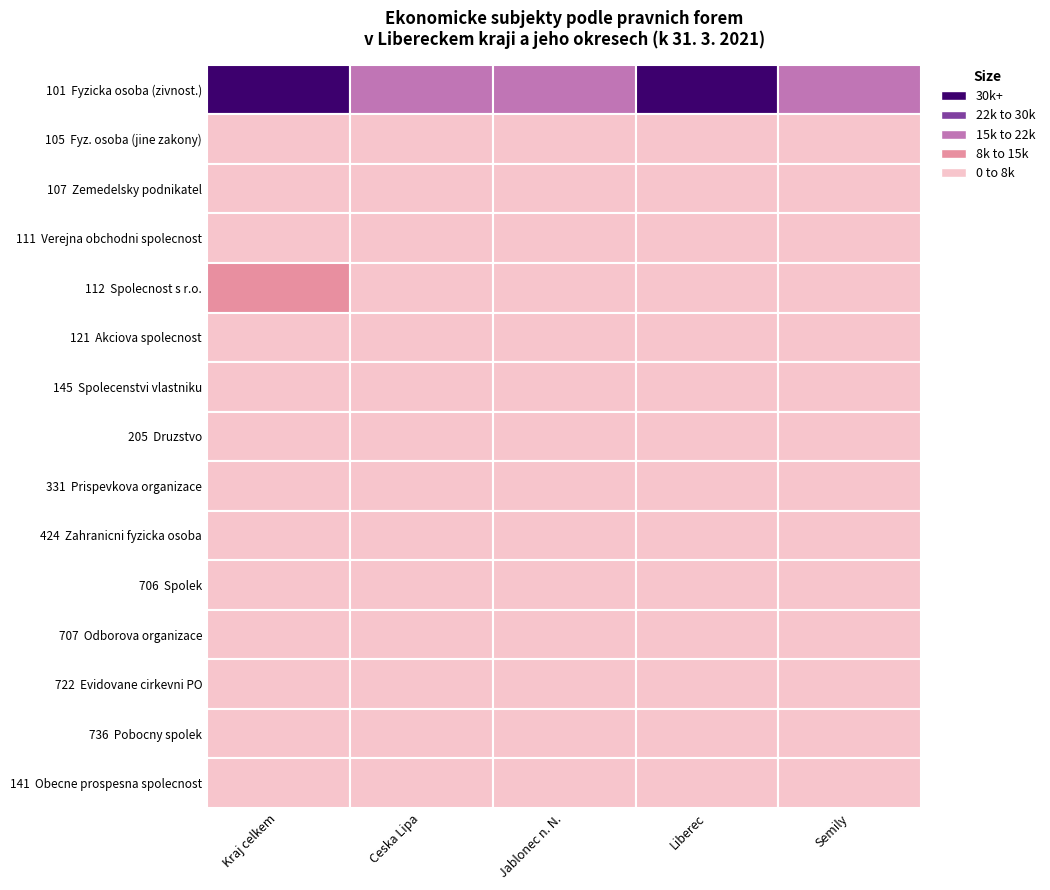

Is it true that 121  Akciova spolecnost equals 91 at 2?

True